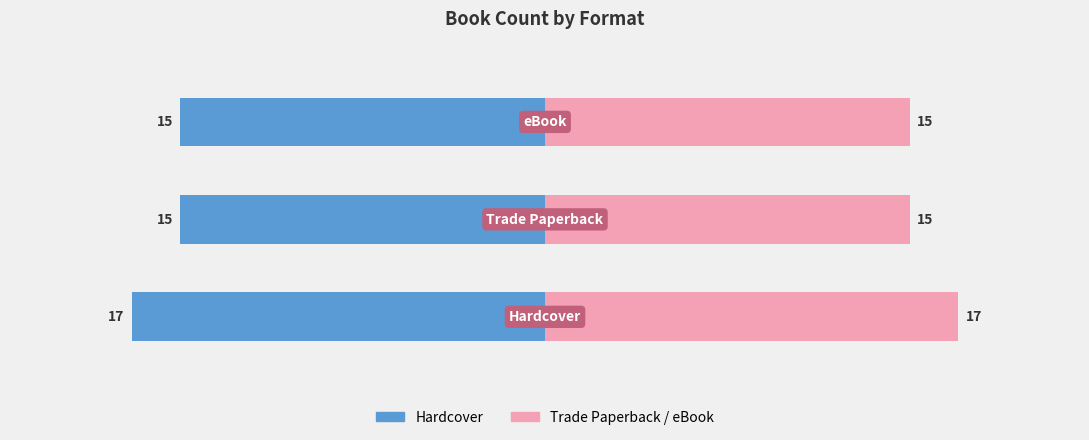

Reading left to right, transcribe all the data shown in this chart.

Hardcover: 0=-17	1=-15	2=-15
Trade Paperback / eBook: 0=17	1=15	2=15